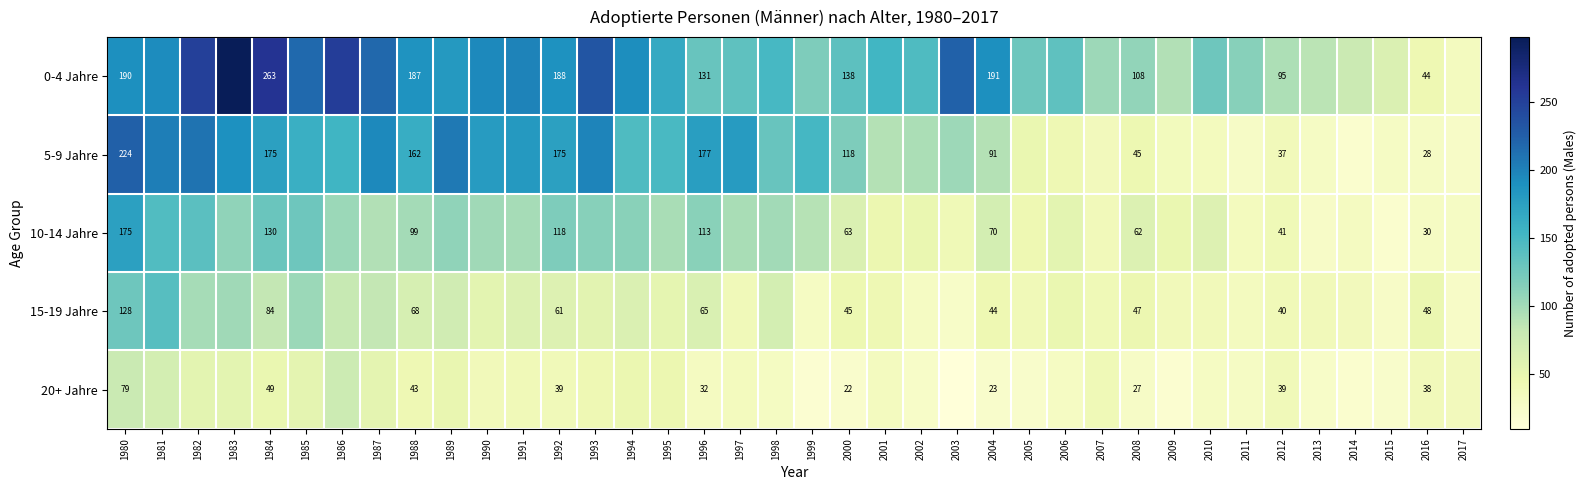

The 5-9 Jahre series shows 14 at 2012. True or false?

False